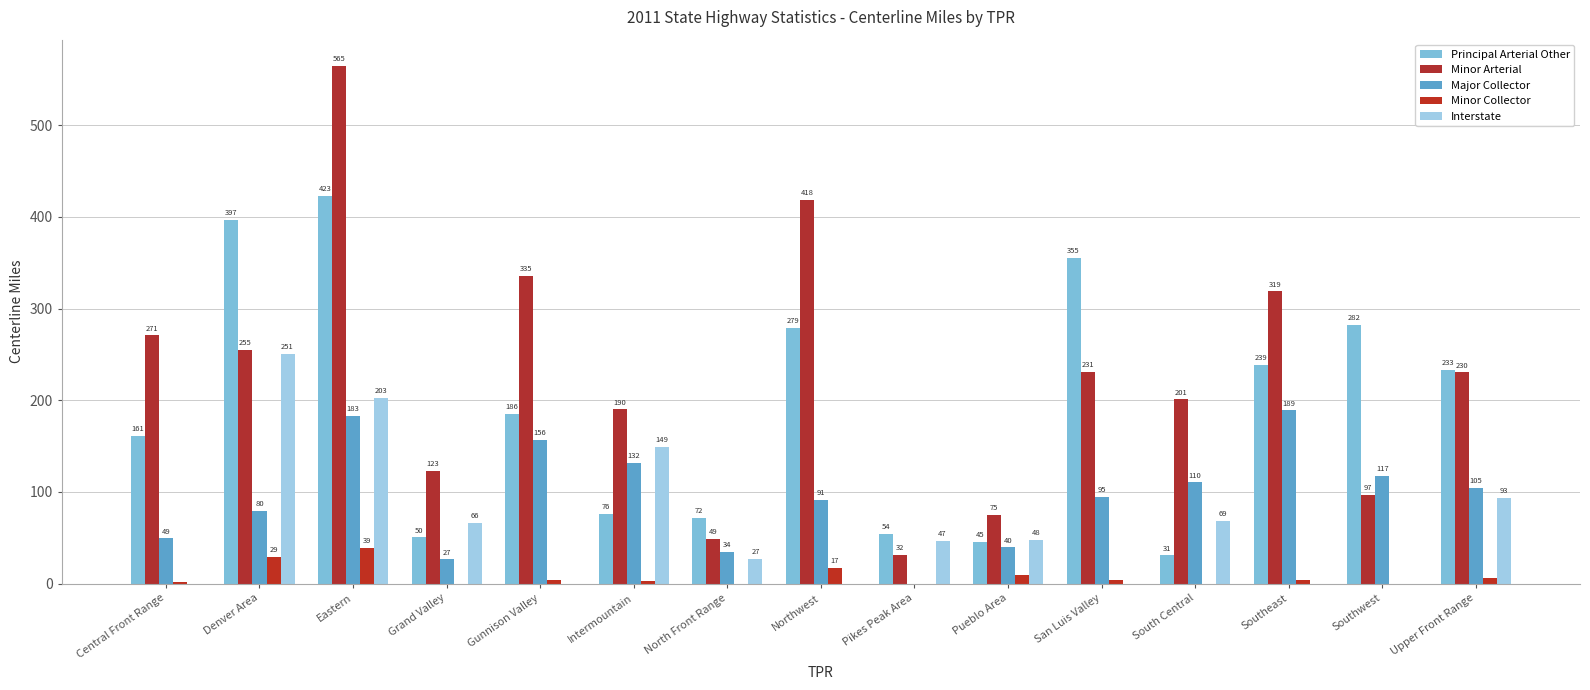

What is the label of the 14th bar from the left?

Southwest